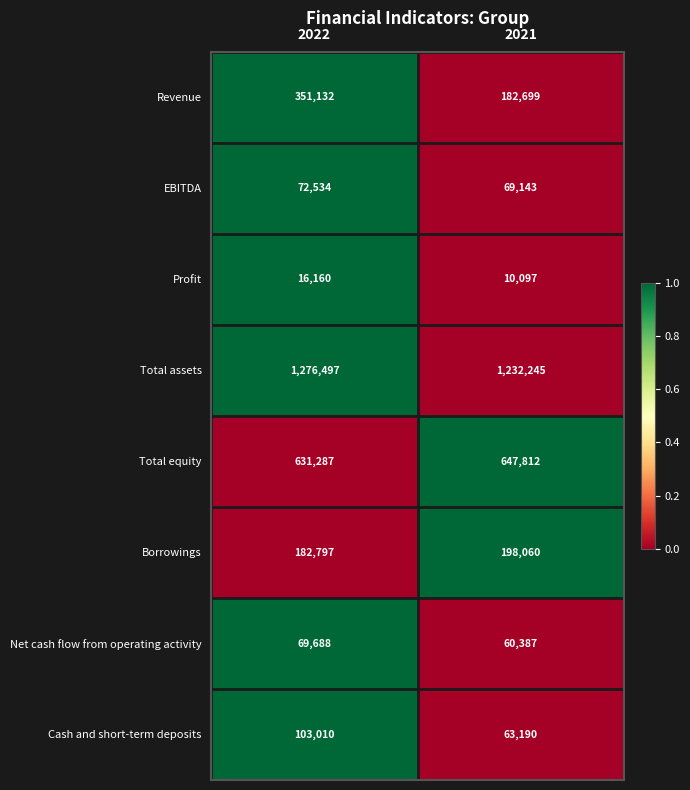

Which category has the lowest value across all series?

2021